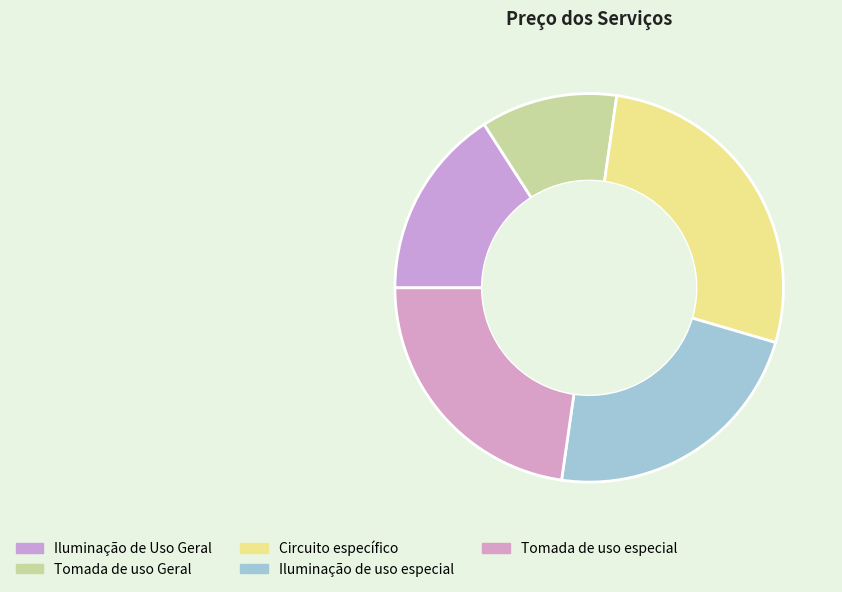

How many slices are in this pie chart?

5